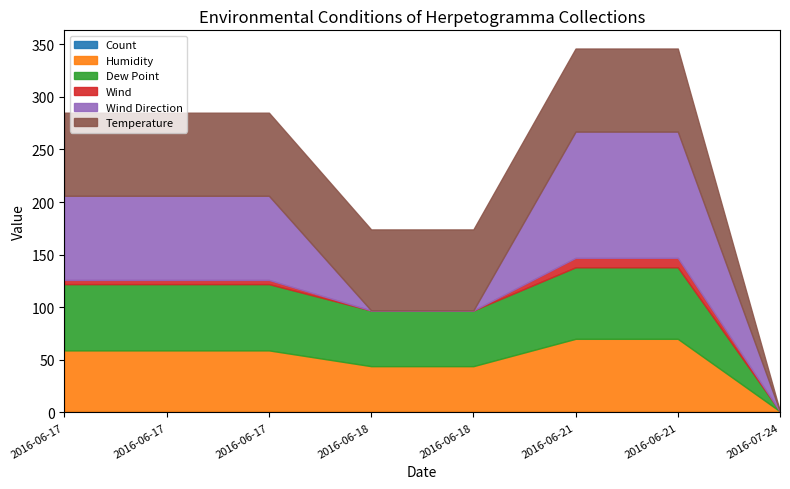

At how many categories does at least one series exceed 53?

7